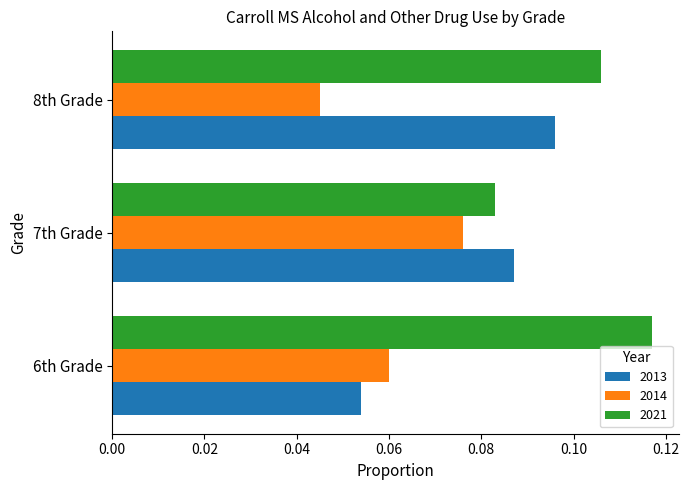

What is the sum of all 2021 values?

0.3